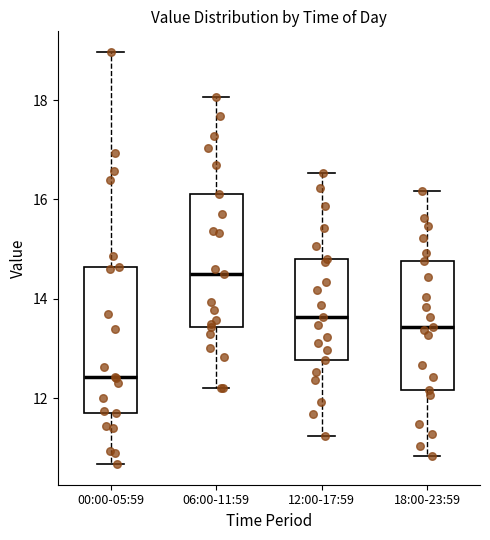

Which box's median line is the highest?

06:00-11:59